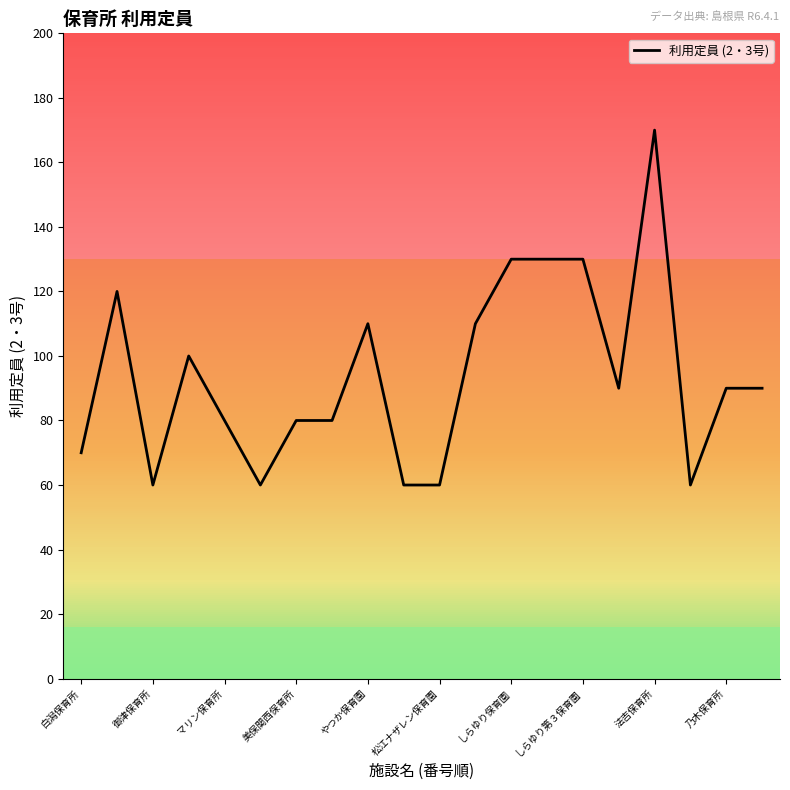

What is the smallest value displayed?

60